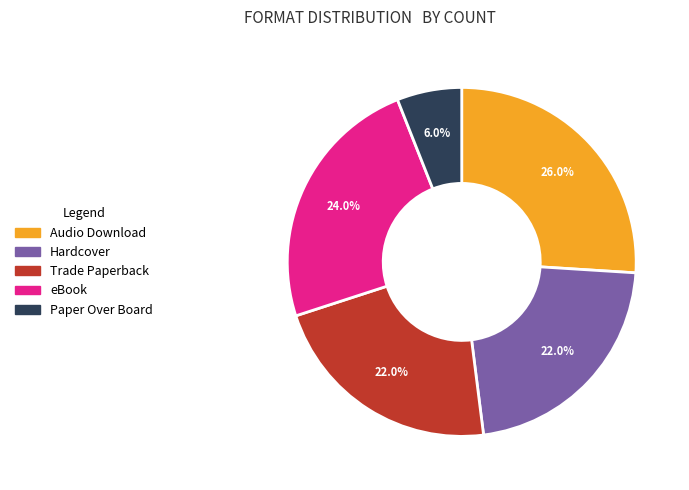

True or false: eBook accounts for 36% of the total.

False